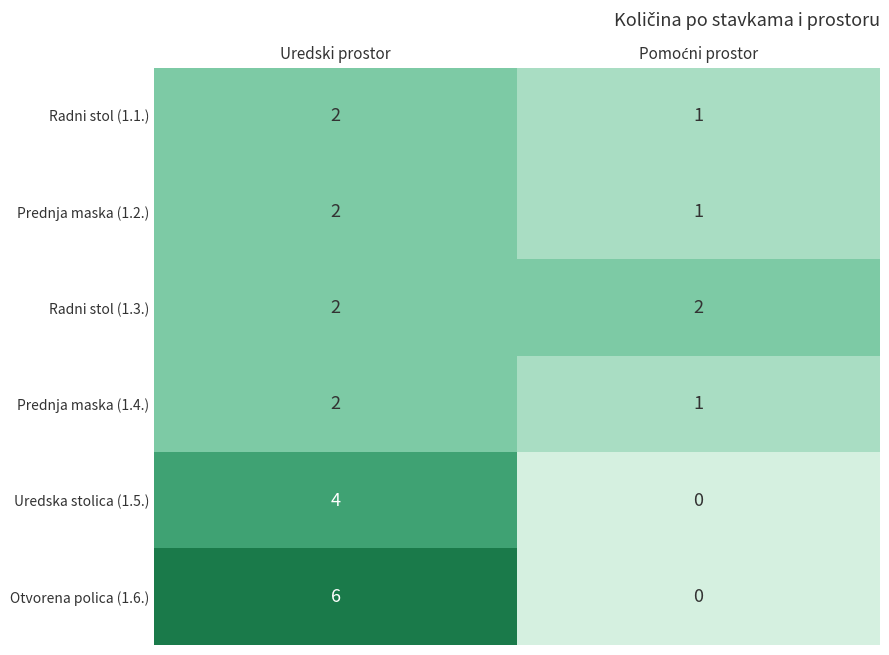

What is the sum of all Prednja maska (1.2.) values?

3